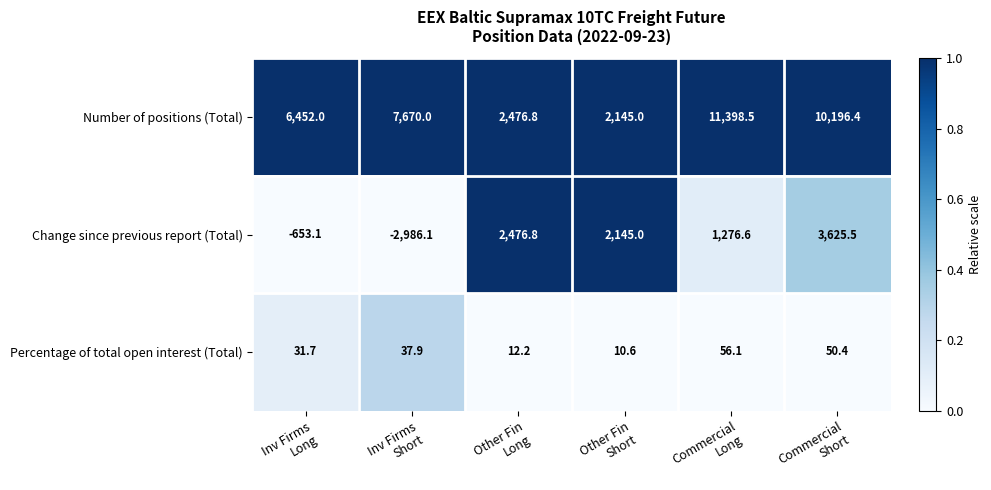

List the series in order of their peak value, highest first.

Number of positions (Total), Change since previous report (Total), Percentage of total open interest (Total)